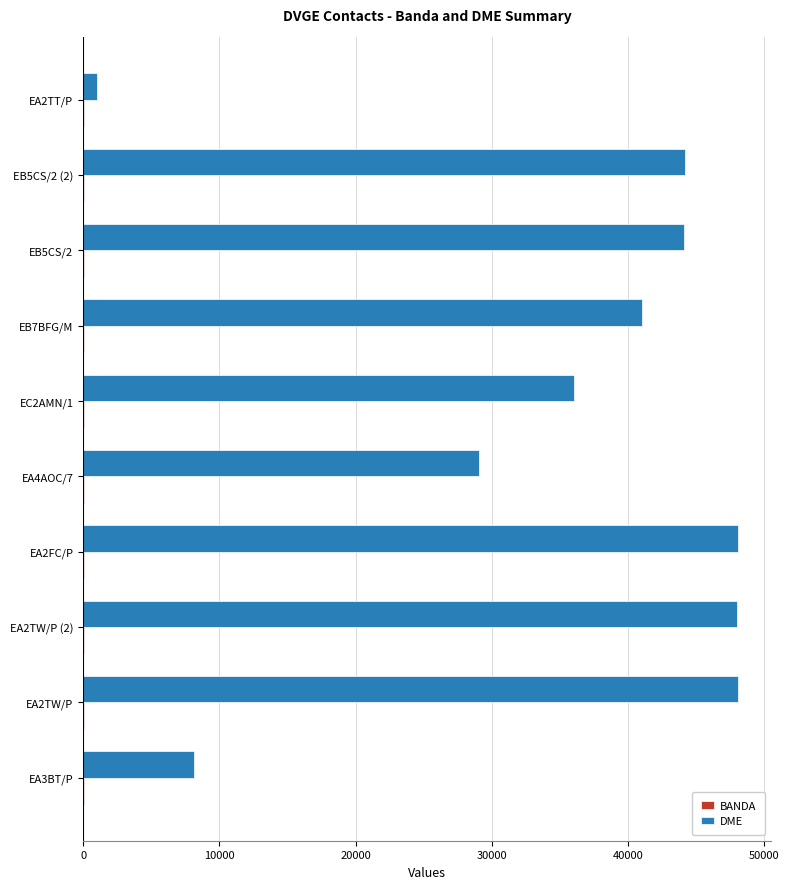

Which series changed the most between EA2TW/P and EA4AOC/7?

DME